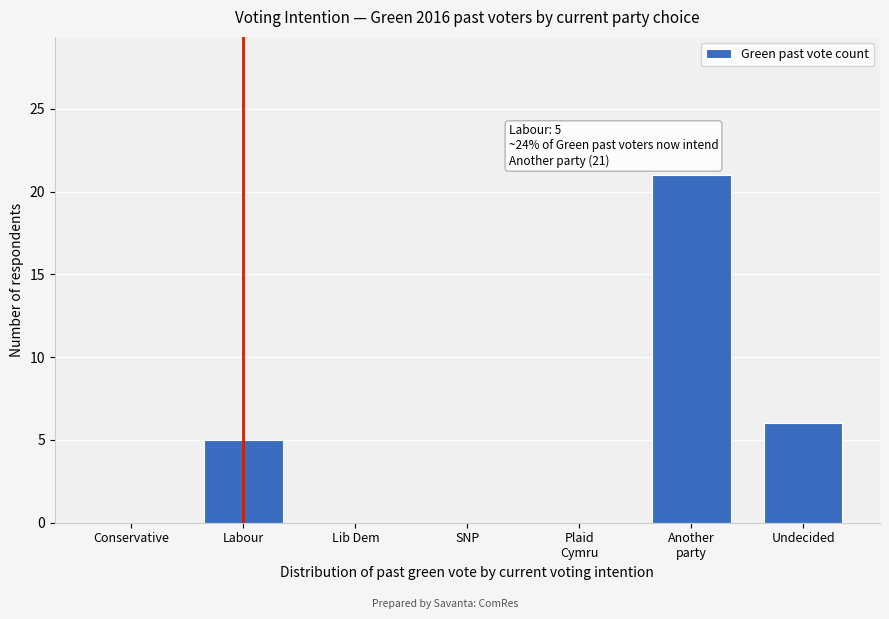

What is the greatest value displayed?

21